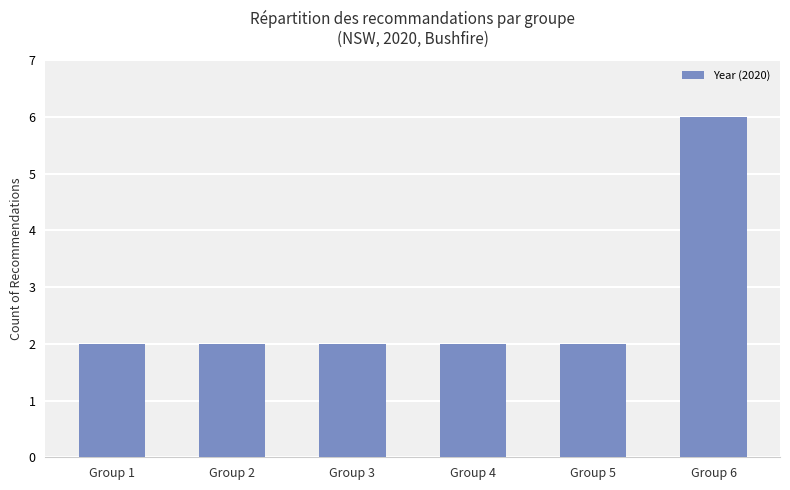

Reading left to right, extract all data points from this chart.

2	2	2	2	2	6